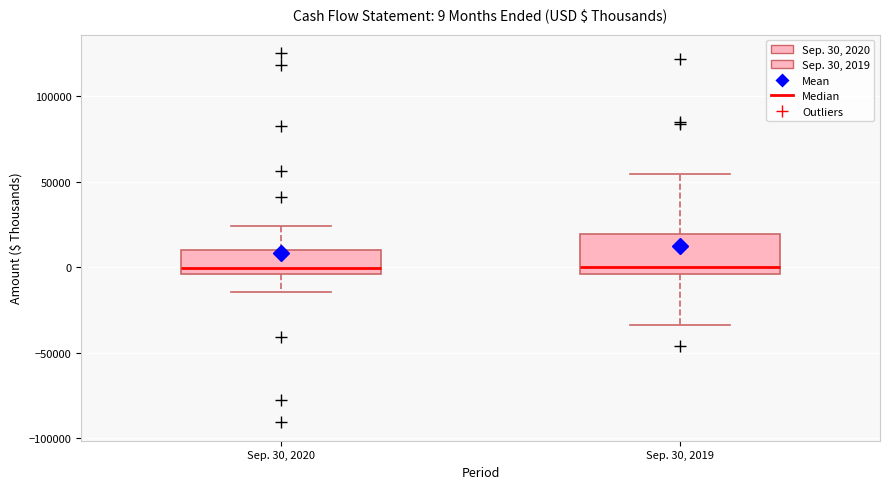

Which box is the tallest, from its lower edge to its upper edge?

Sep. 30, 2019